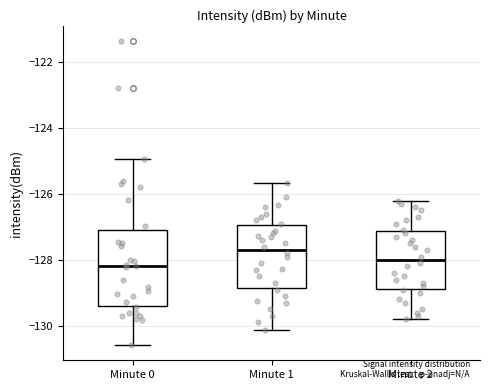

Reading left to right, read every box against the y-axis: the position of its median line, the range the box covers, and the ends of its whiskers. The values are not printed on the chart, so give them approximately, as read against the axis.

Minute 0: median -128.2, box -129.4 to -127.2, whiskers -130.6 to -125.0
Minute 1: median -127.6, box -128.8 to -127.0, whiskers -130.2 to -125.6
Minute 2: median -128.0, box -128.8 to -127.2, whiskers -129.8 to -126.2